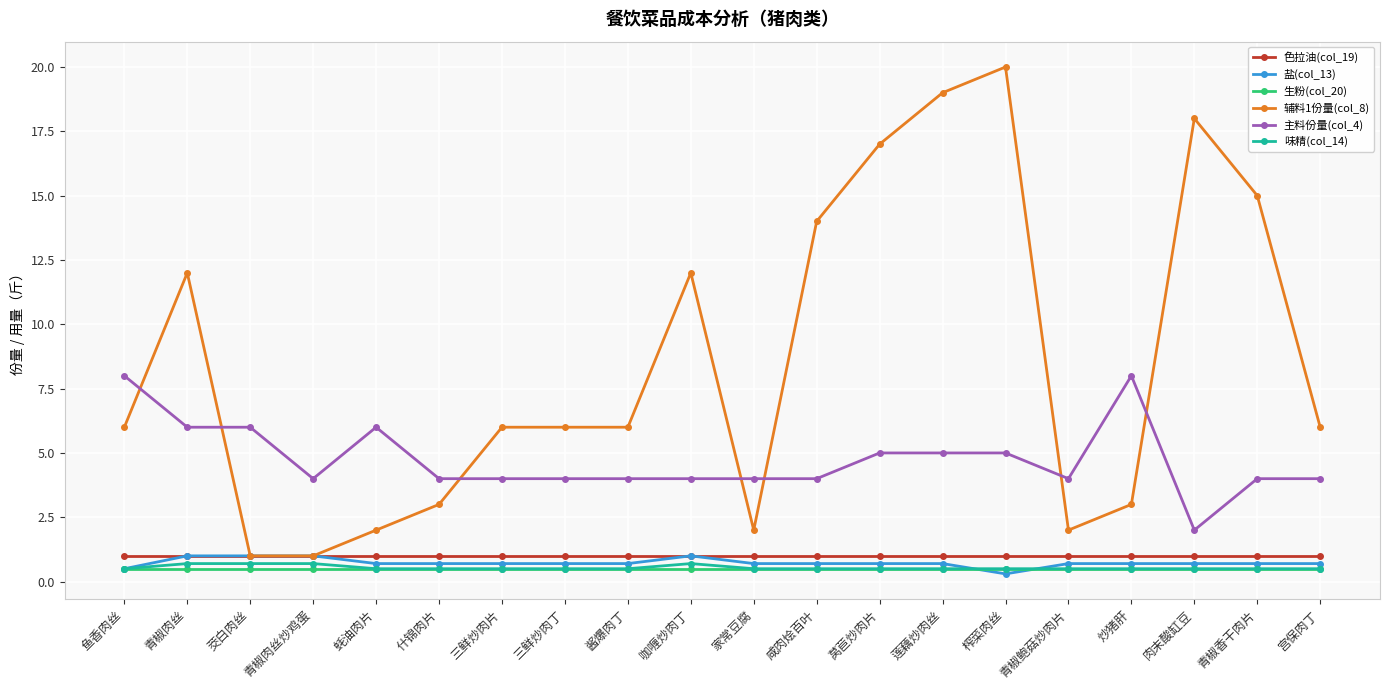

Which series changed the most between 酱爆肉丁 and 炒猪肝?

主料份量(col_4)